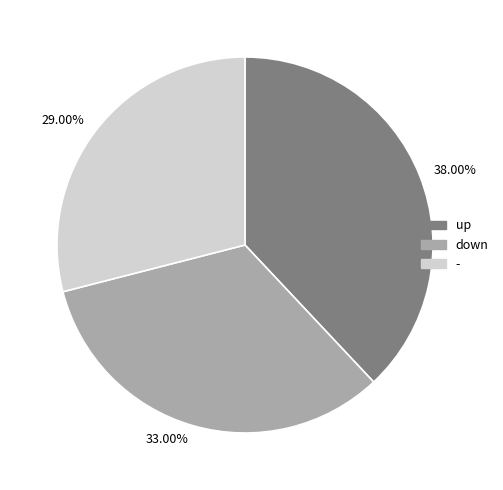

Combined, do 29.00% and 38.00% account for over 50%?

Yes